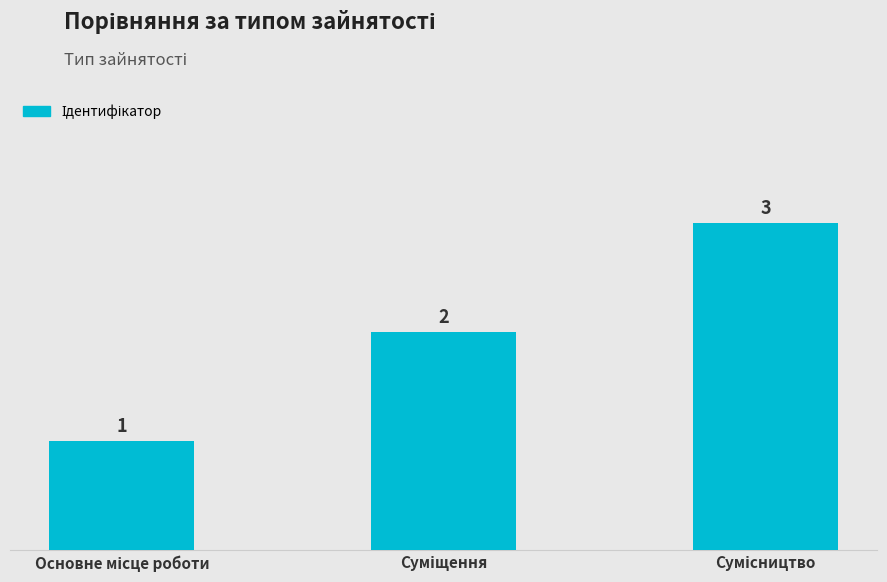

What is the value of the 3rd bar from the left?

3